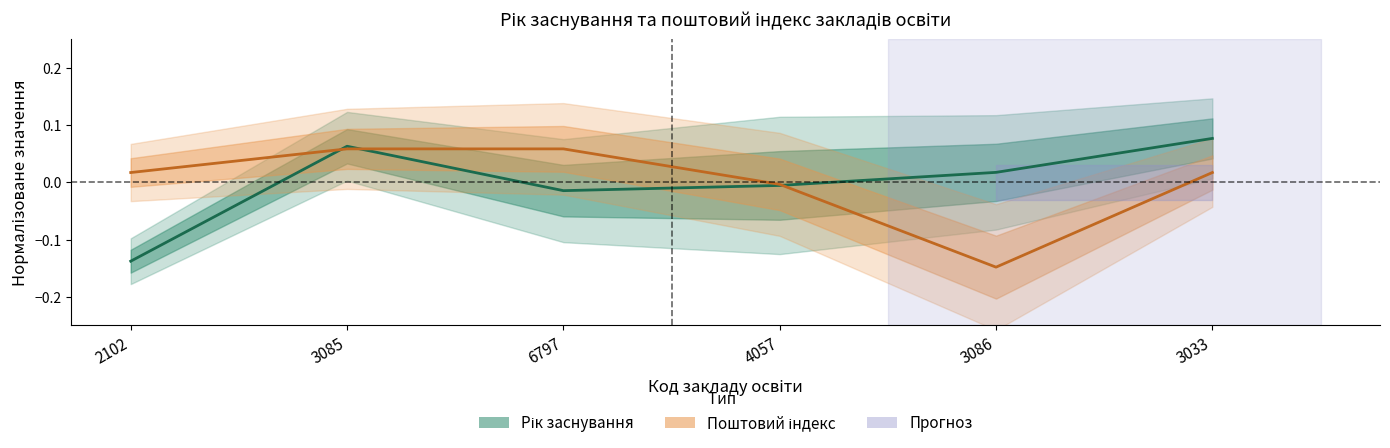

At which category does Поштовий індекс reach its first local valley?

3086